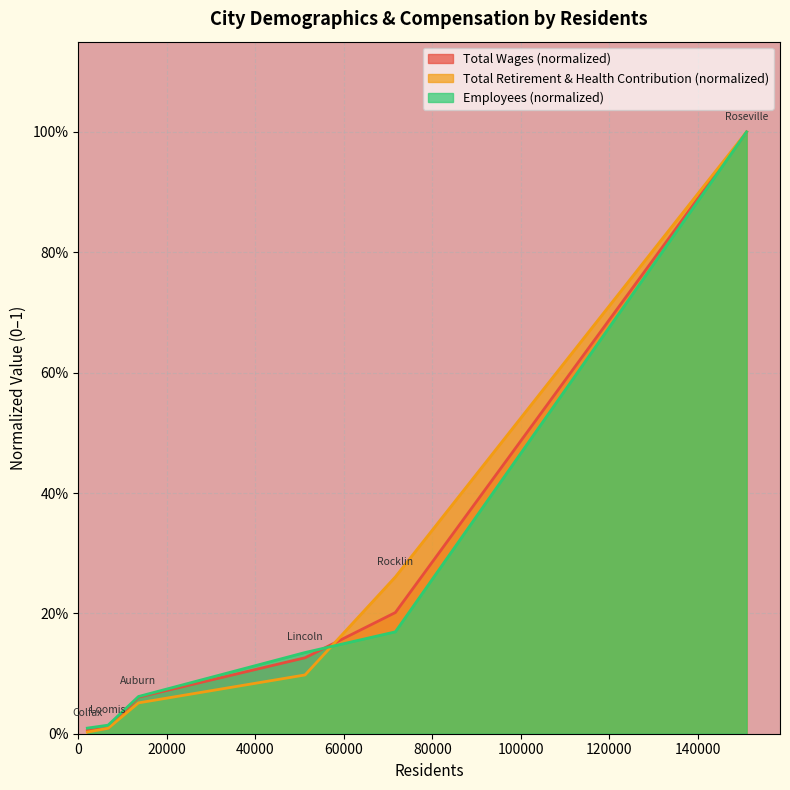

At how many categories does at least one series exceed 0?

6